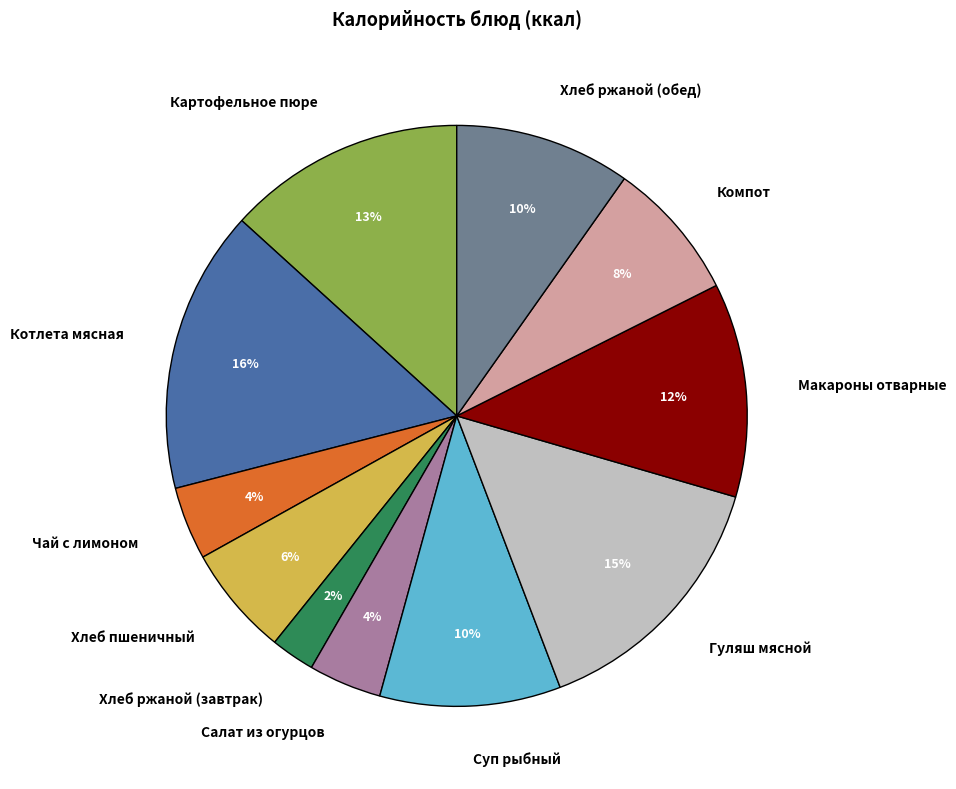

To the nearest percent, what portion does Чай с лимоном represent?

4%